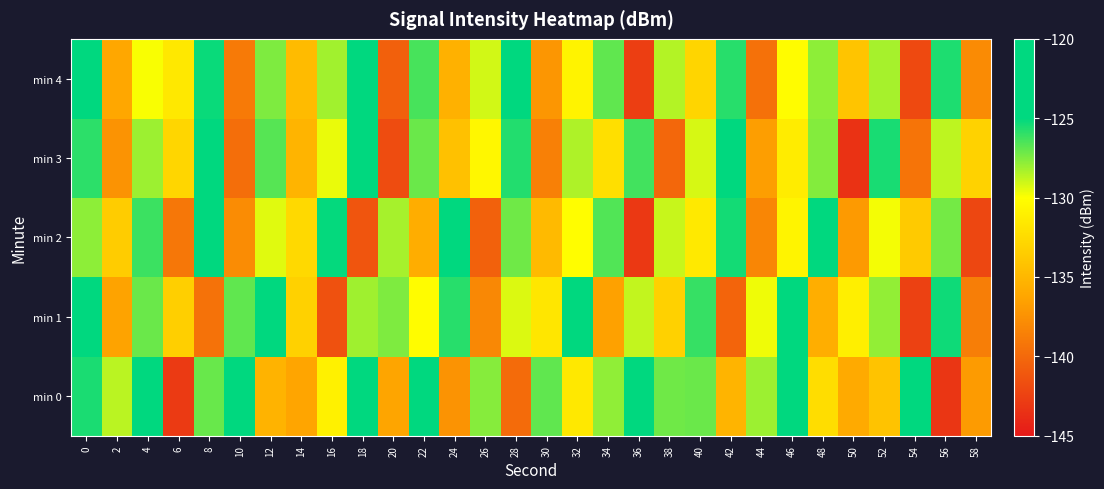

Which series has the largest range (max minus min)?

min 0